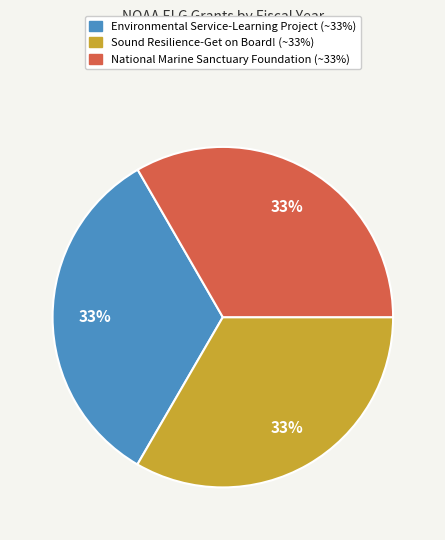

Is there any slice that represents more than half of the pie?

No